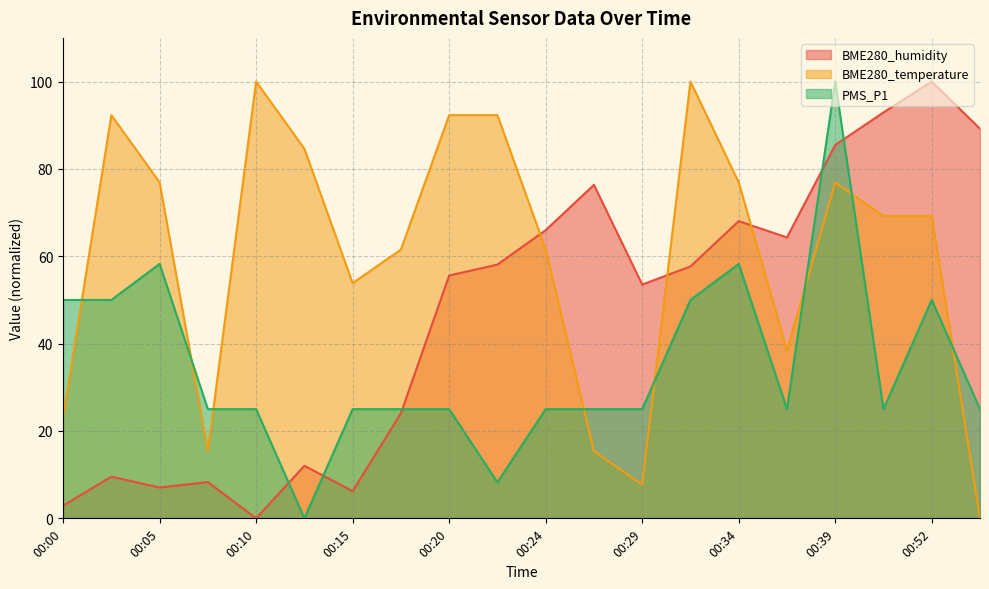

At which category is the sum across all series the highest?

00:39